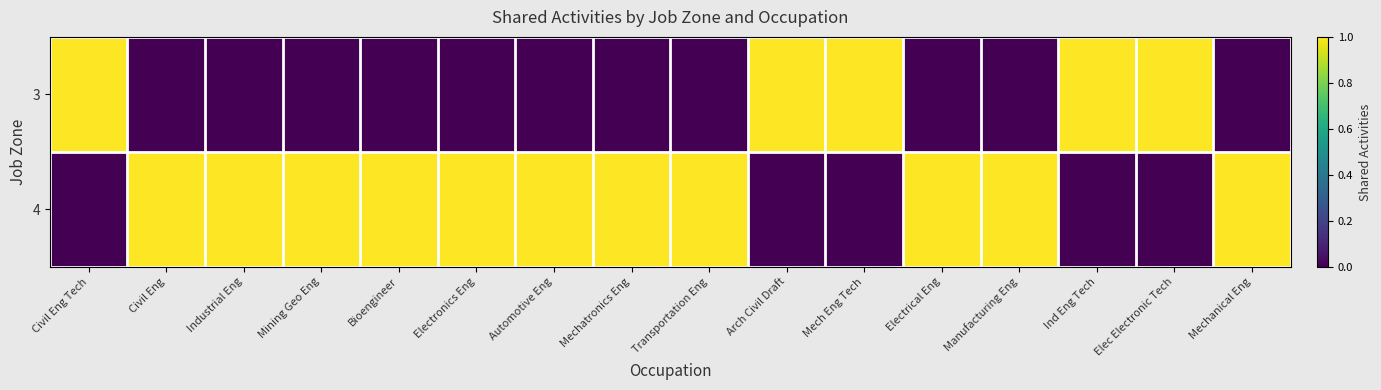

At which category is the sum across all series the highest?

Civil Eng Tech